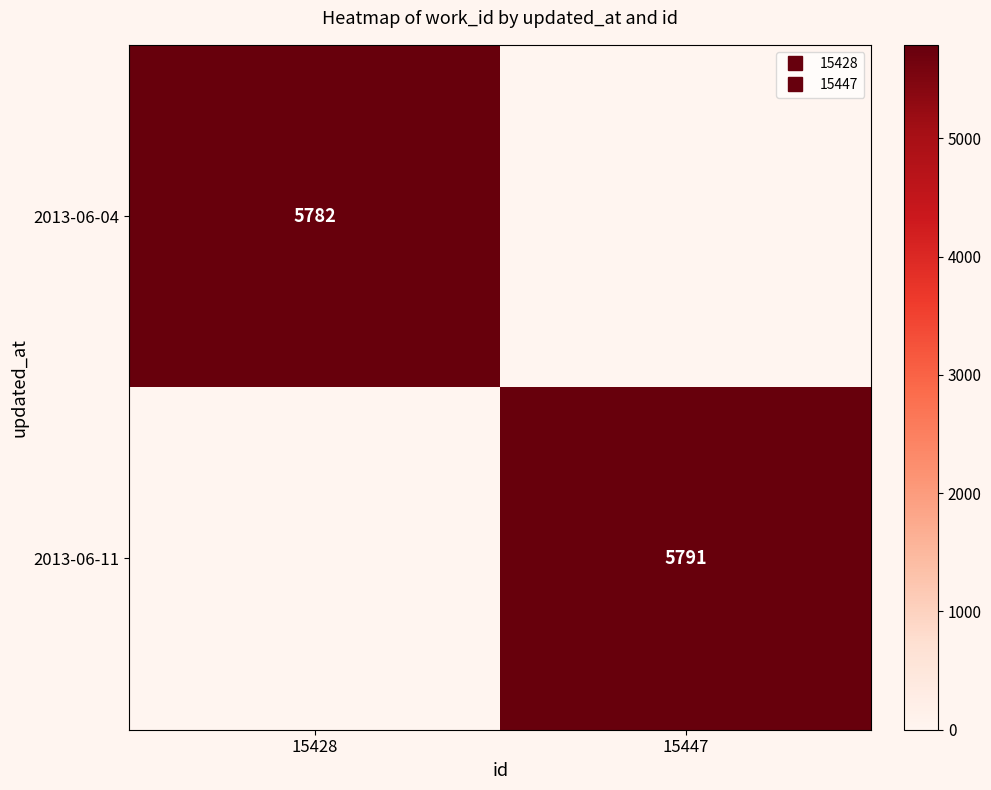

Which series changed the most between 15428 and 15447?

2013-06-11